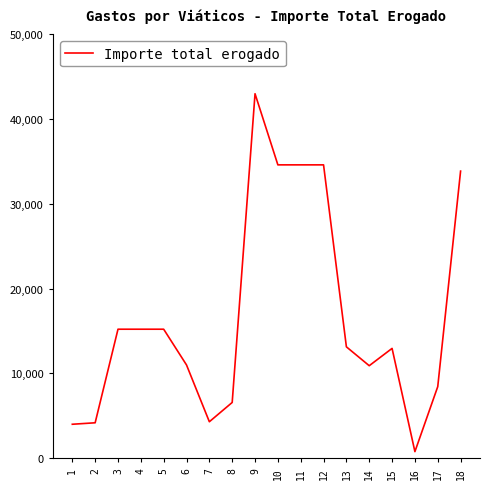

What is the sum of all values?

302662.0